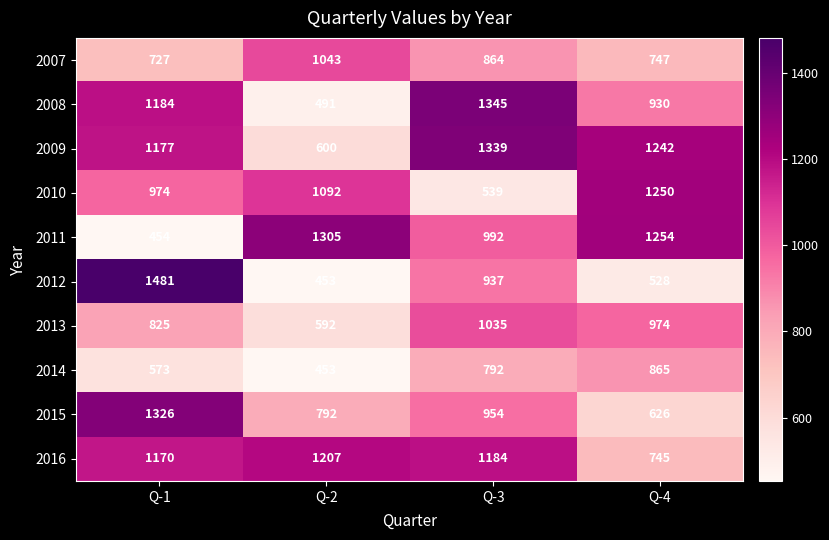

At which label is 2016 closest to 976?

Q-1